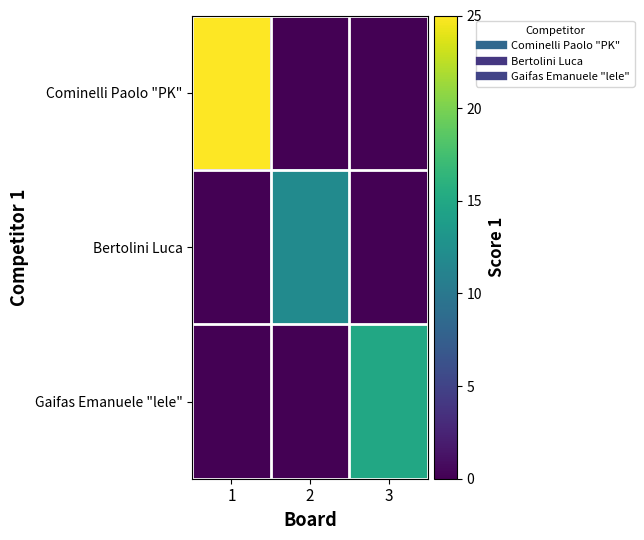

List the series in order of their peak value, lowest first.

Bertolini Luca, Gaifas Emanuele "lele", Cominelli Paolo "PK"